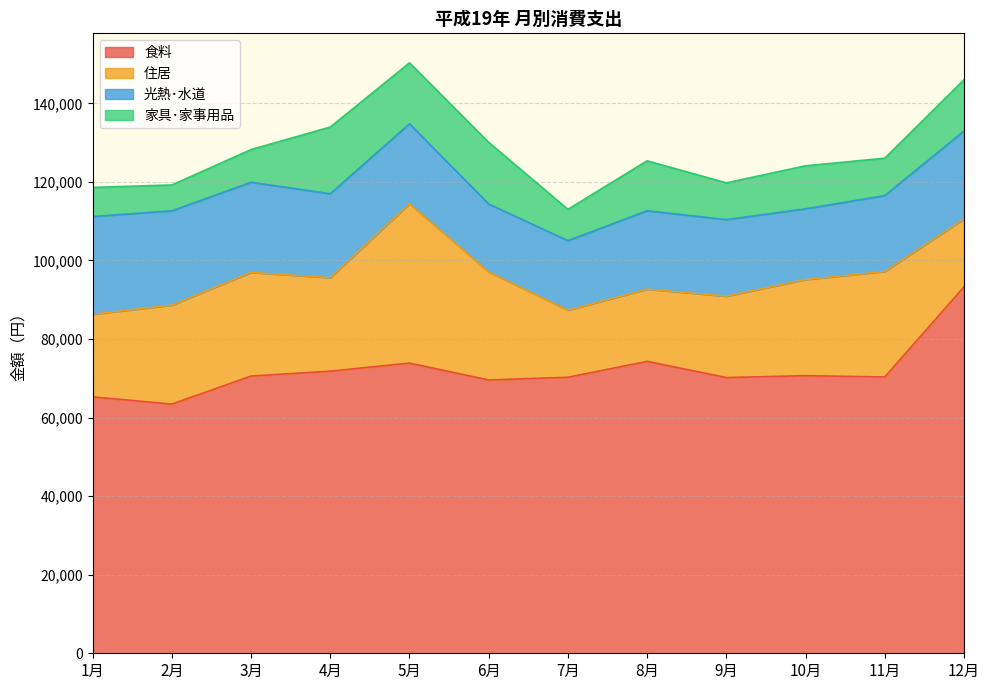

What is the difference between the maximum and minimum values in the 家具･家事用品 series?

10404